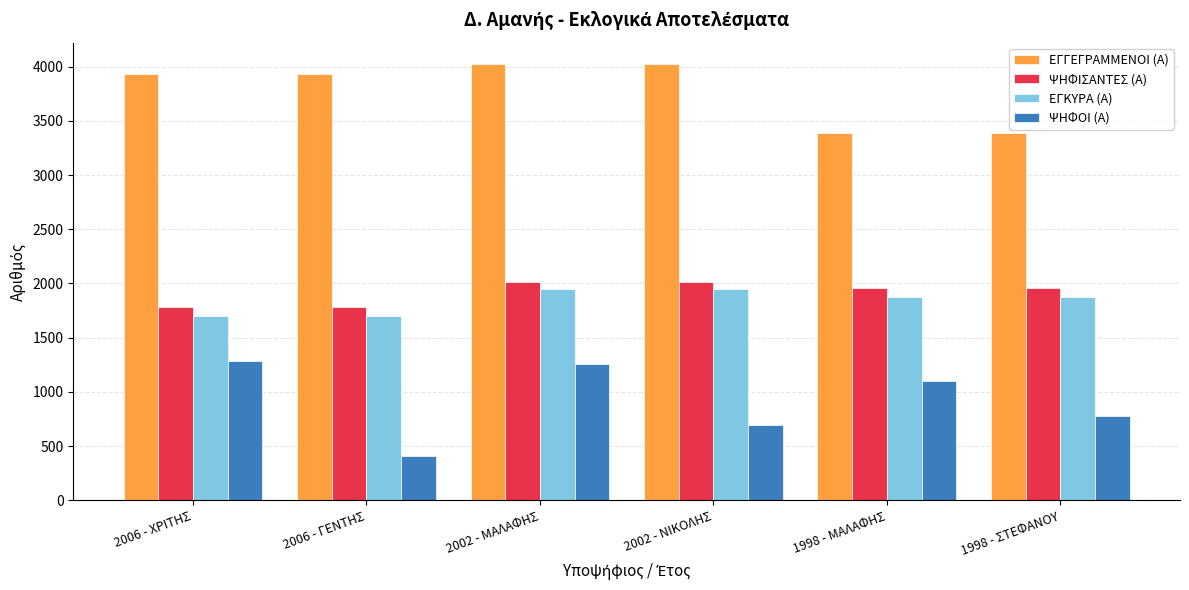

Is it true that ΕΓΚΥΡΑ (Α) equals 2537 at 1998 - ΣΤΕΦΑΝΟΥ?

False